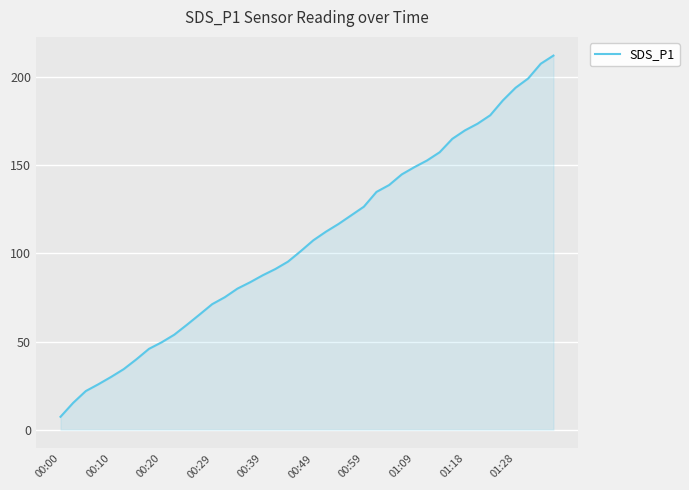

What is the greatest value displayed?

212.3